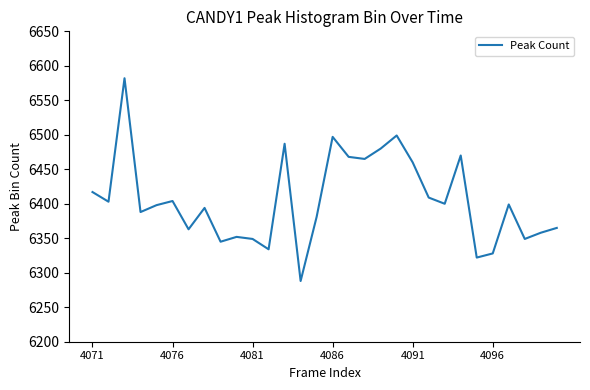

What is the difference between the second highest and minimum values?

211